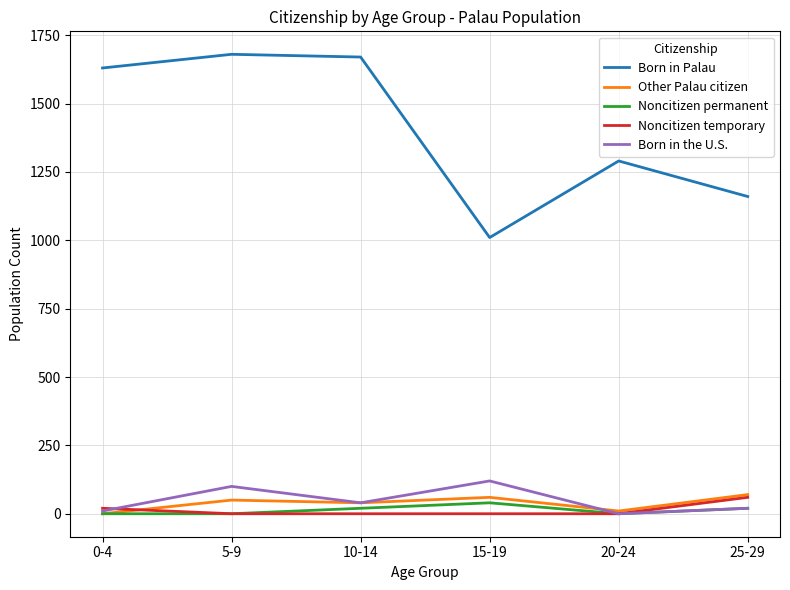

The value of Other Palau citizen at 10-14 is 40. True or false?

True